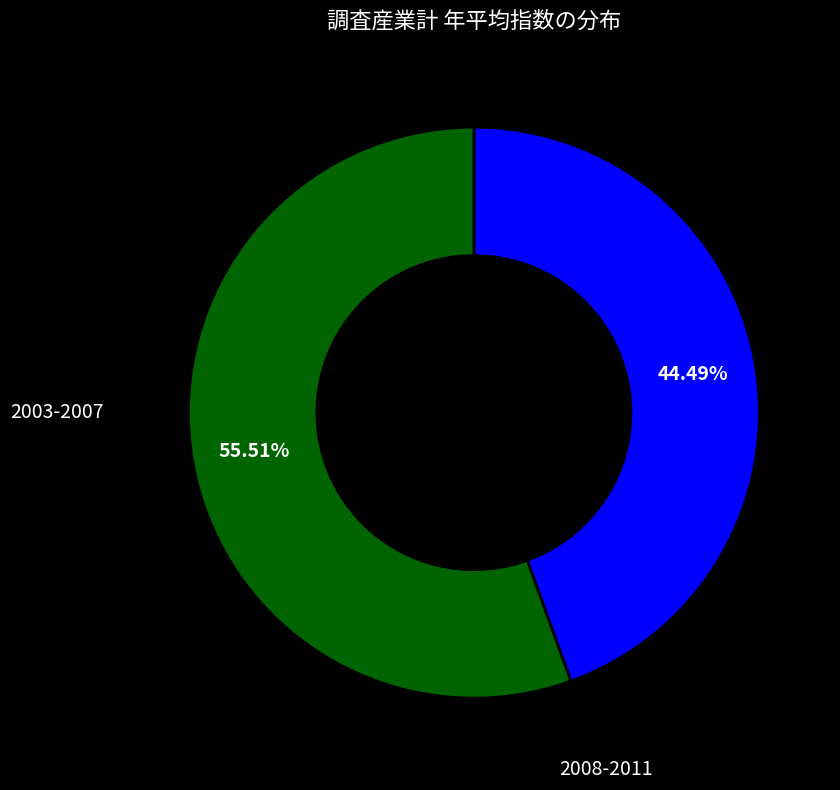

Is there any slice that represents more than half of the pie?

Yes